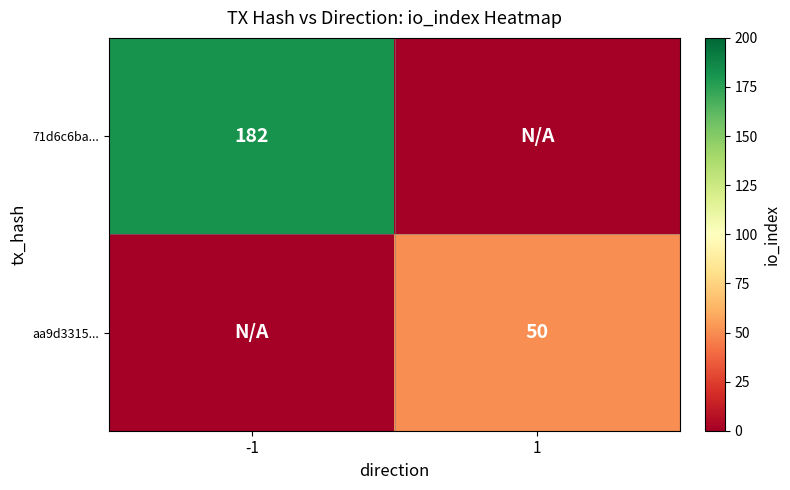

Is it true that 71d6c6ba... equals 182 at -1?

True